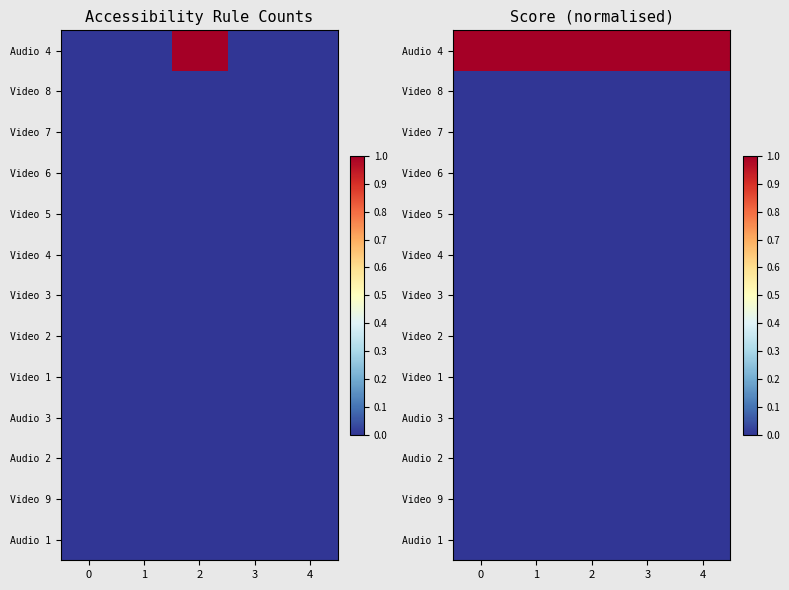

Count the number of categories in the chart.

5